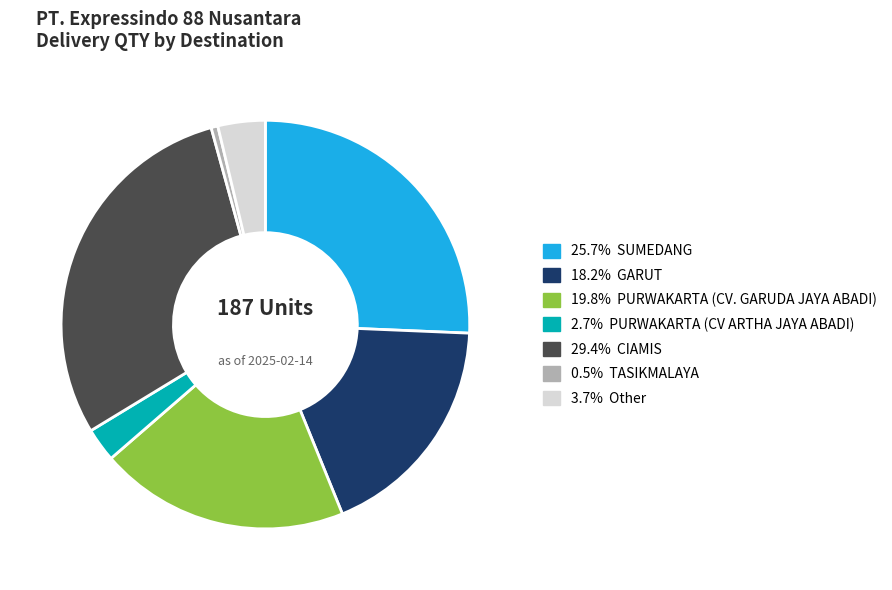

How many segments does this pie chart have?

7